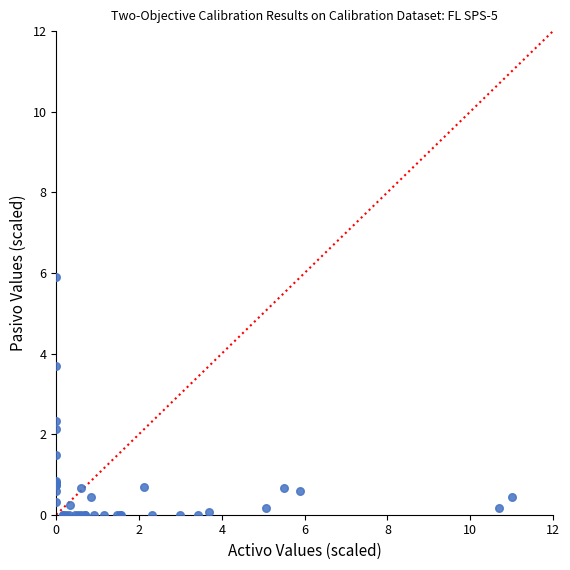

What Y value in the scatter plot is closest to 2?

2.1